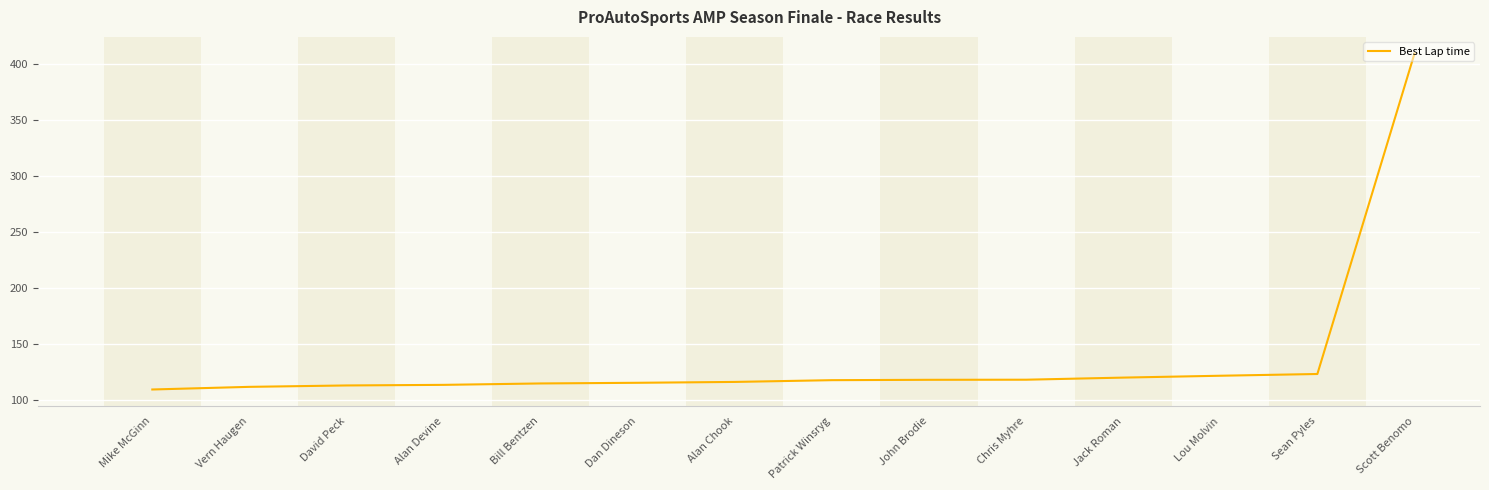

What position from the left is Sean Pyles?

13